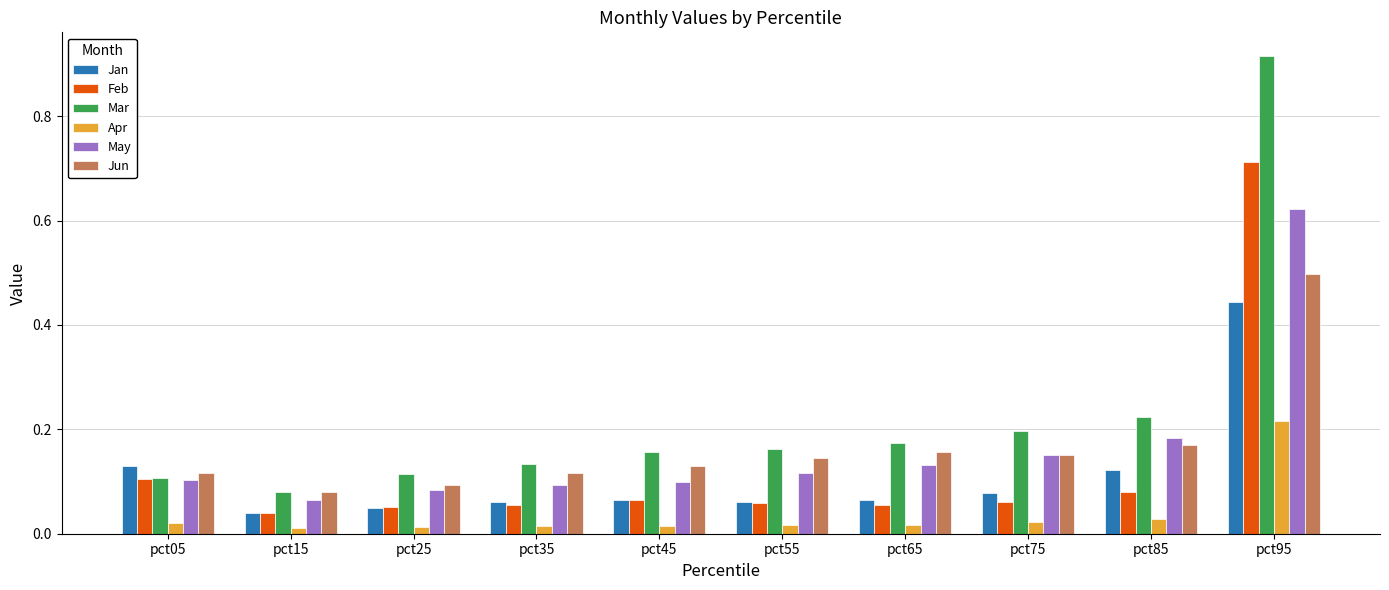

At which label does Feb reach its peak?

pct95